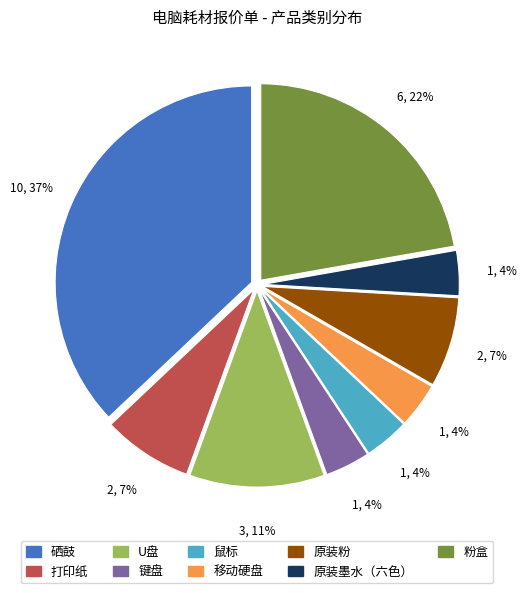

Which category has the biggest portion of the pie?

硒鼓